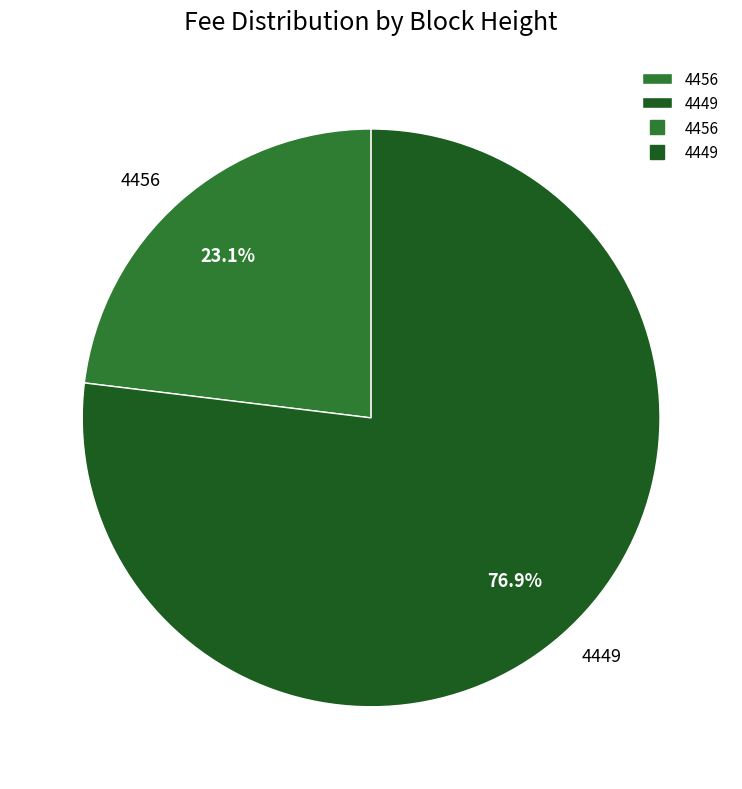

What percentage do 4456 and 4449 together represent?

100.0%